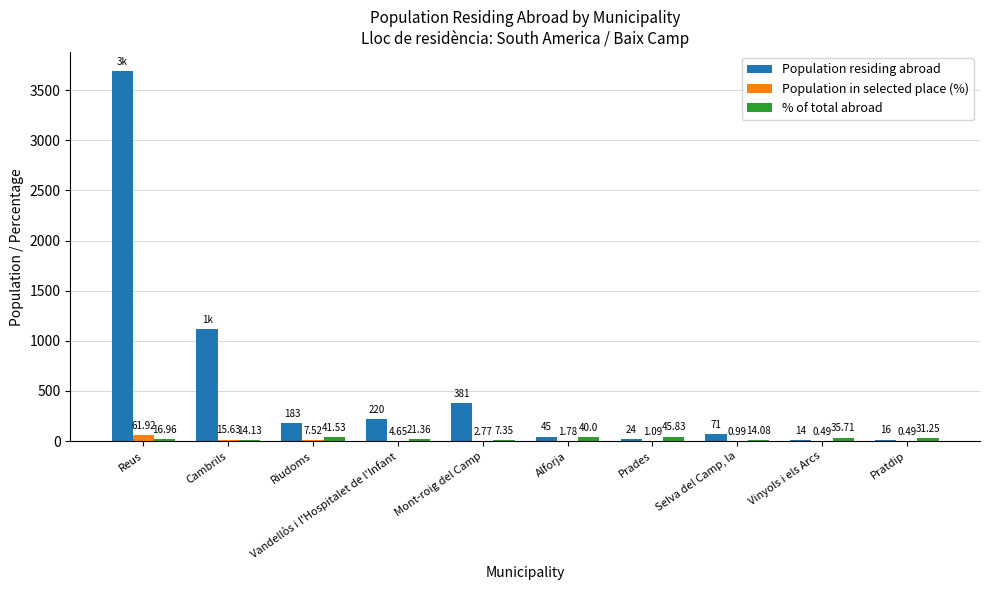

What is the total value across all series at Pratdip?

47.7